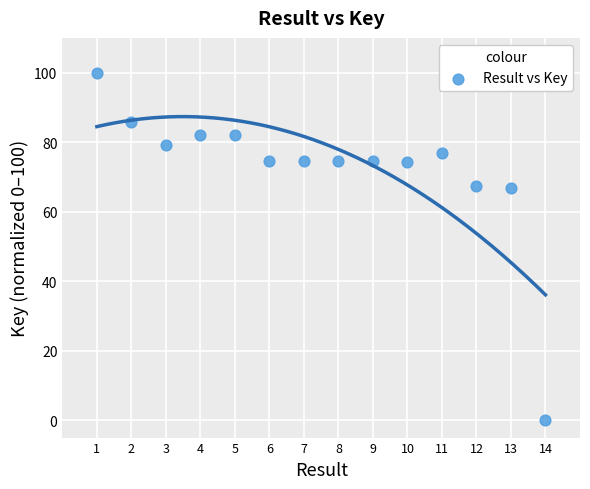

What is the range of Y values (max minus min)?

100.0